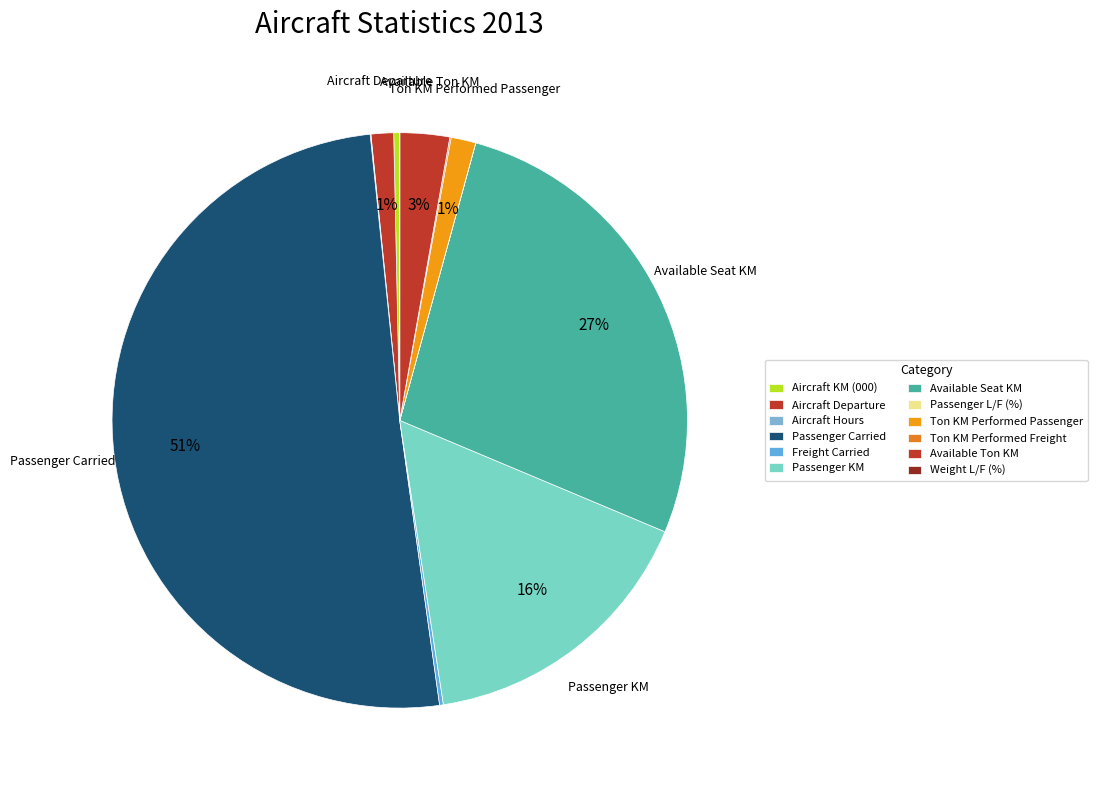

Does any single category account for the majority?

Yes